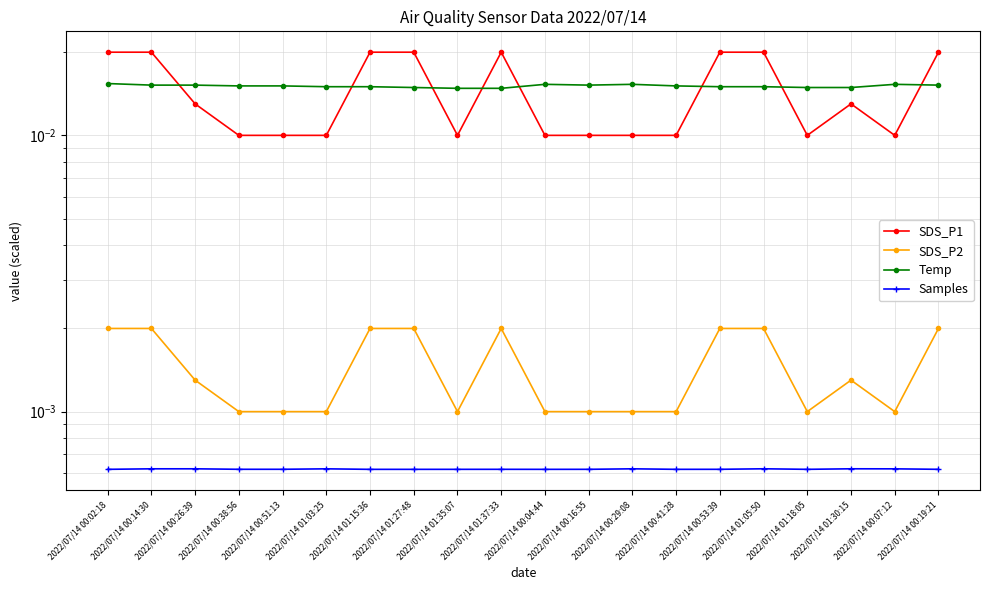

How many lines are shown in the chart?

4